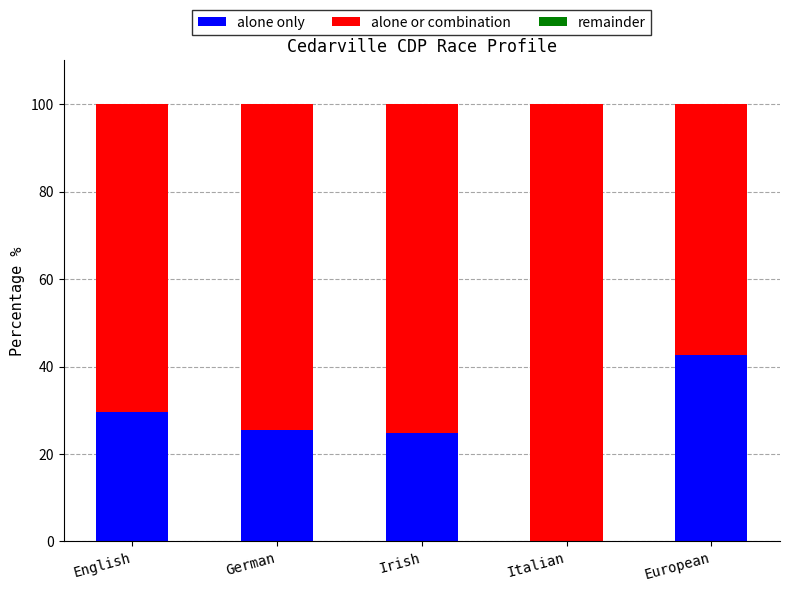

What is the sum of all alone only values?

122.7